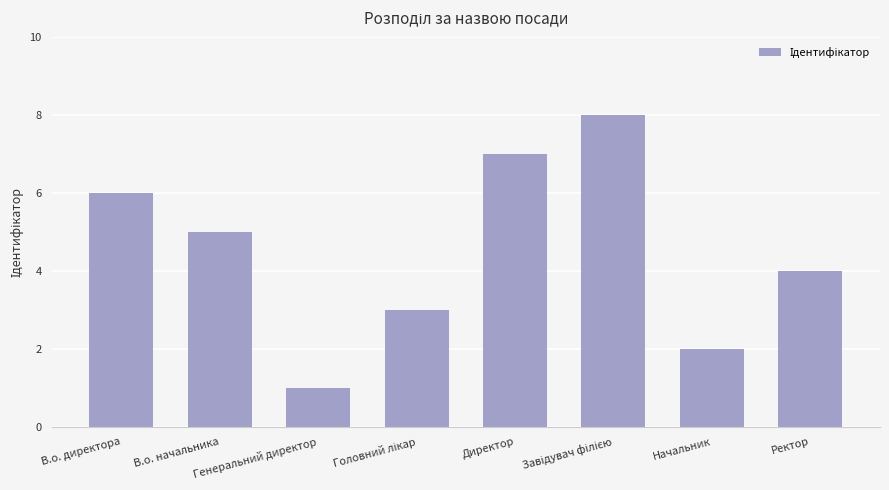

Reading left to right, list all the values displayed in this chart.

6	5	1	3	7	8	2	4